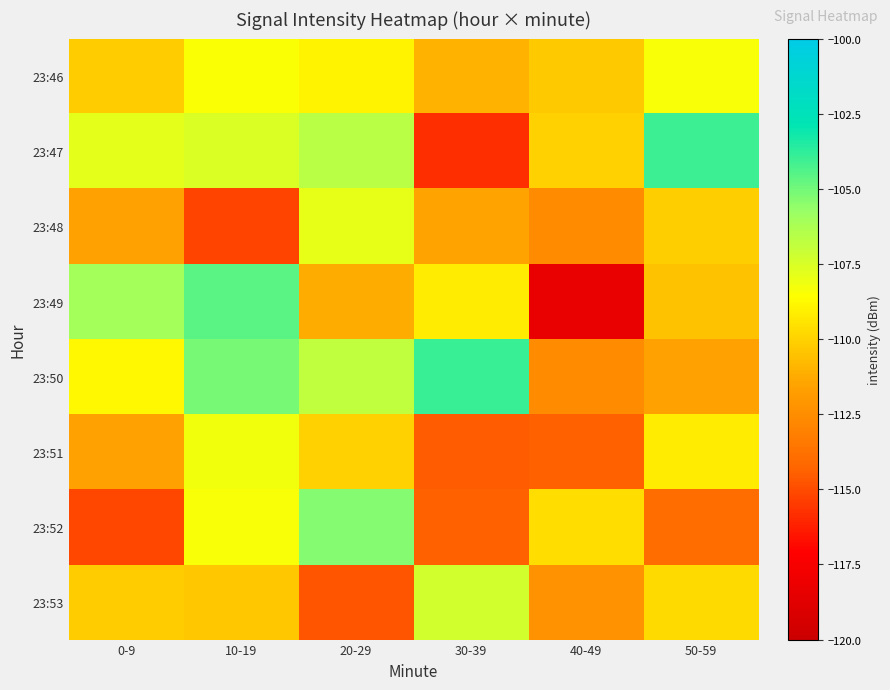

What is the greatest value displayed?

-104.0